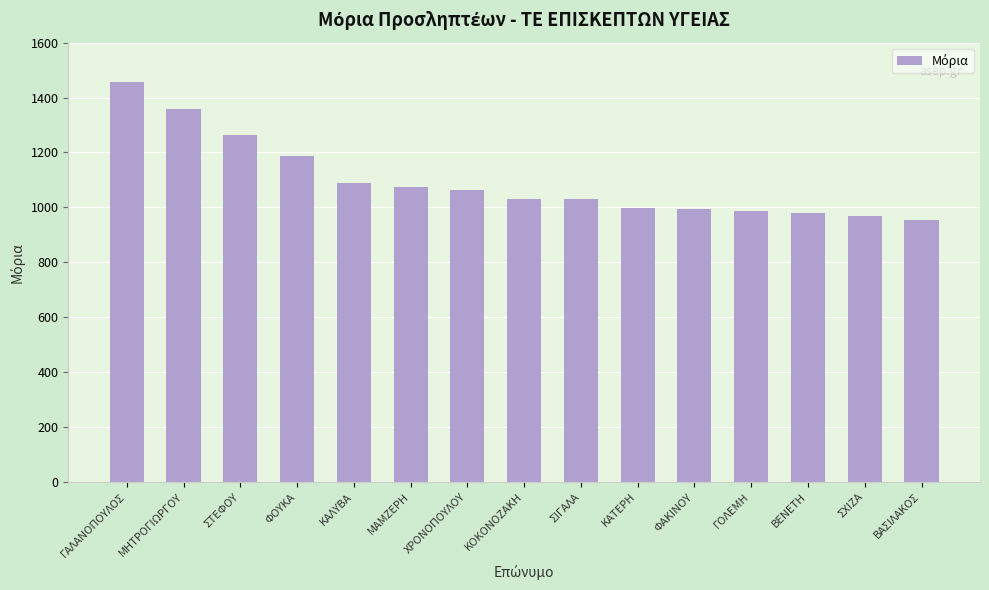

What is the average value?

1095.4